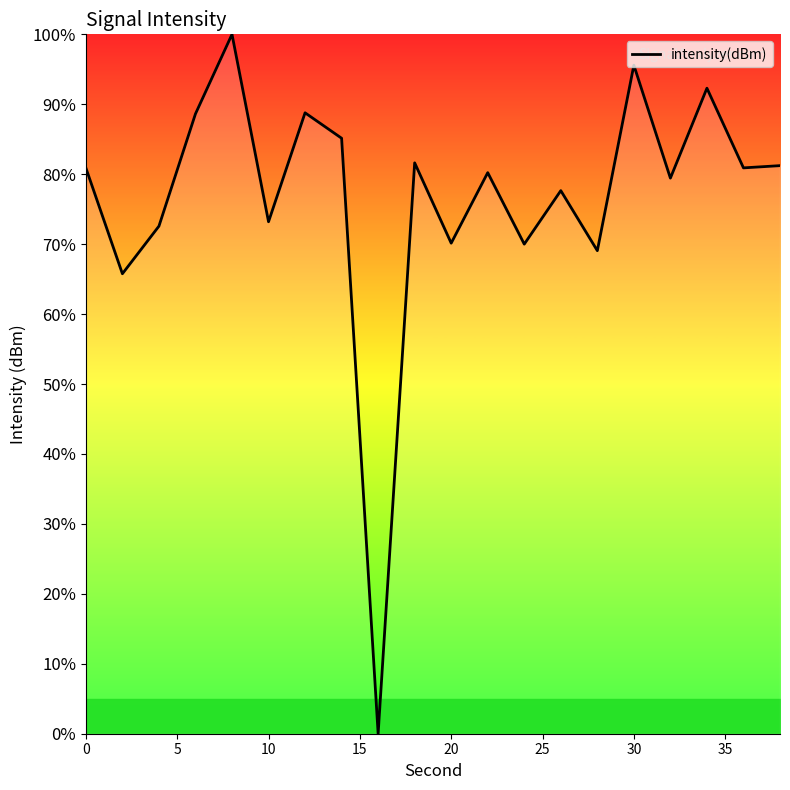

Does the chart display data point markers on the line(s)?

No